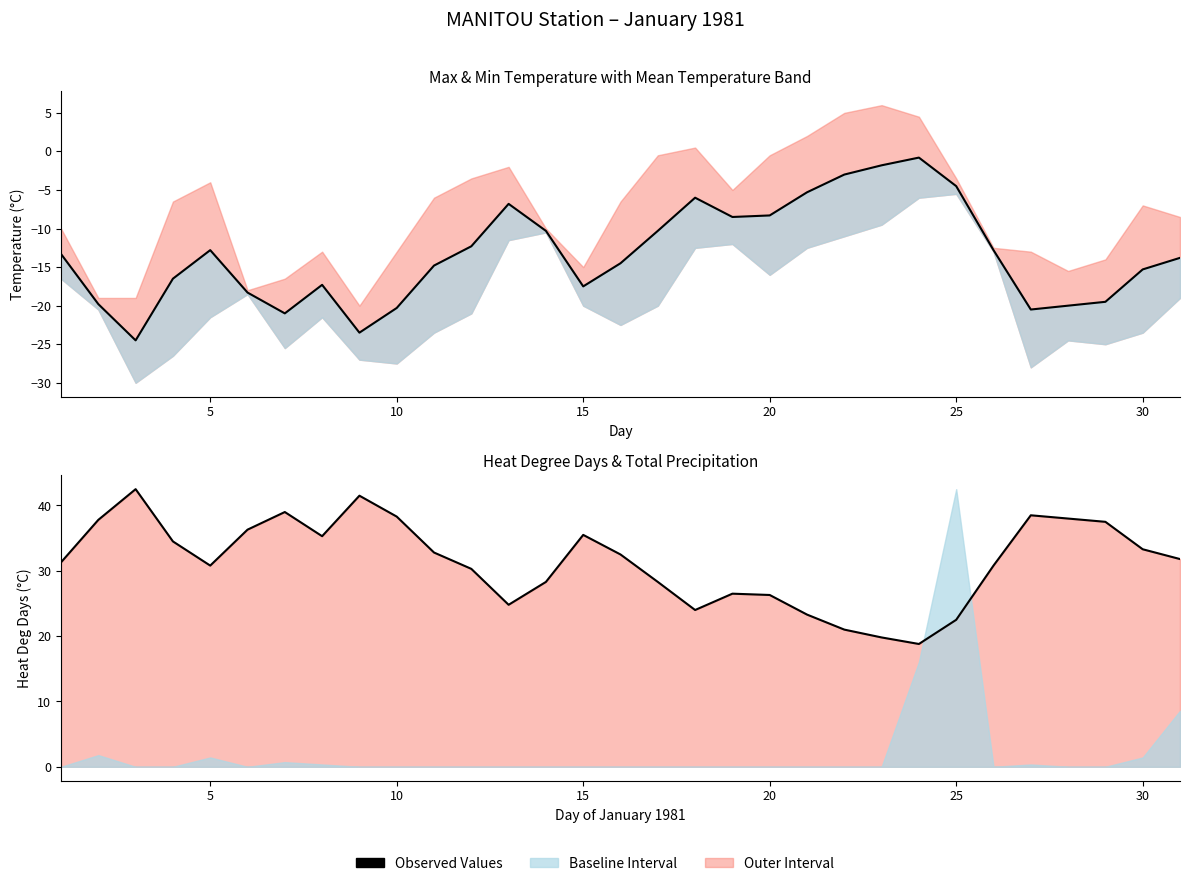

True or false: Heat Deg Days (°C) has more than 0 interior local peaks.

True